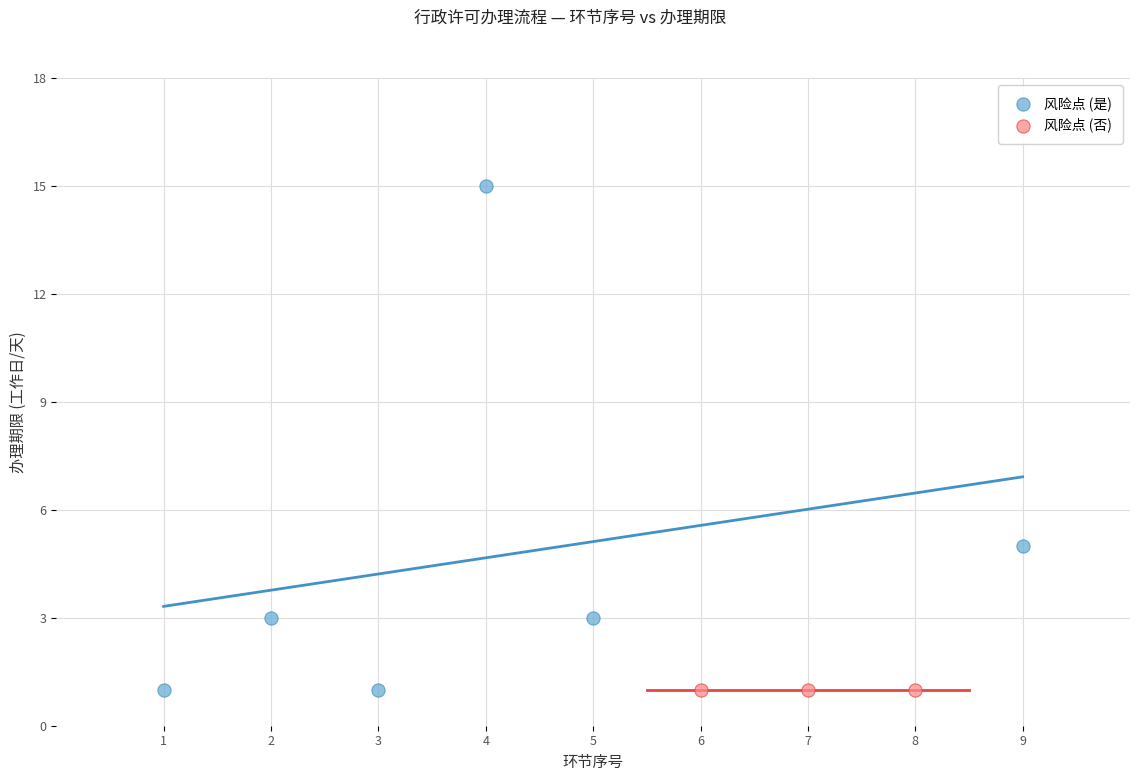

Which series contains the highest Y value?

风险点 (是)